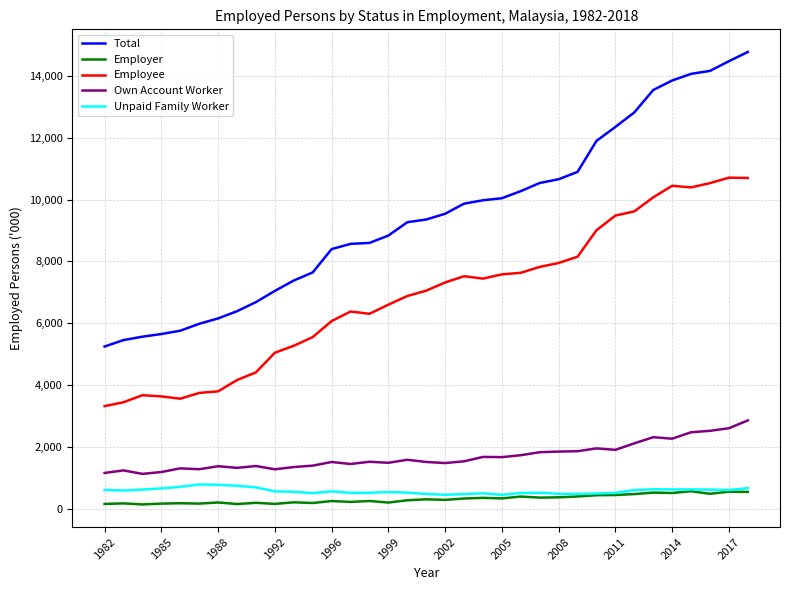

Which series has the widest spread of values?

Total